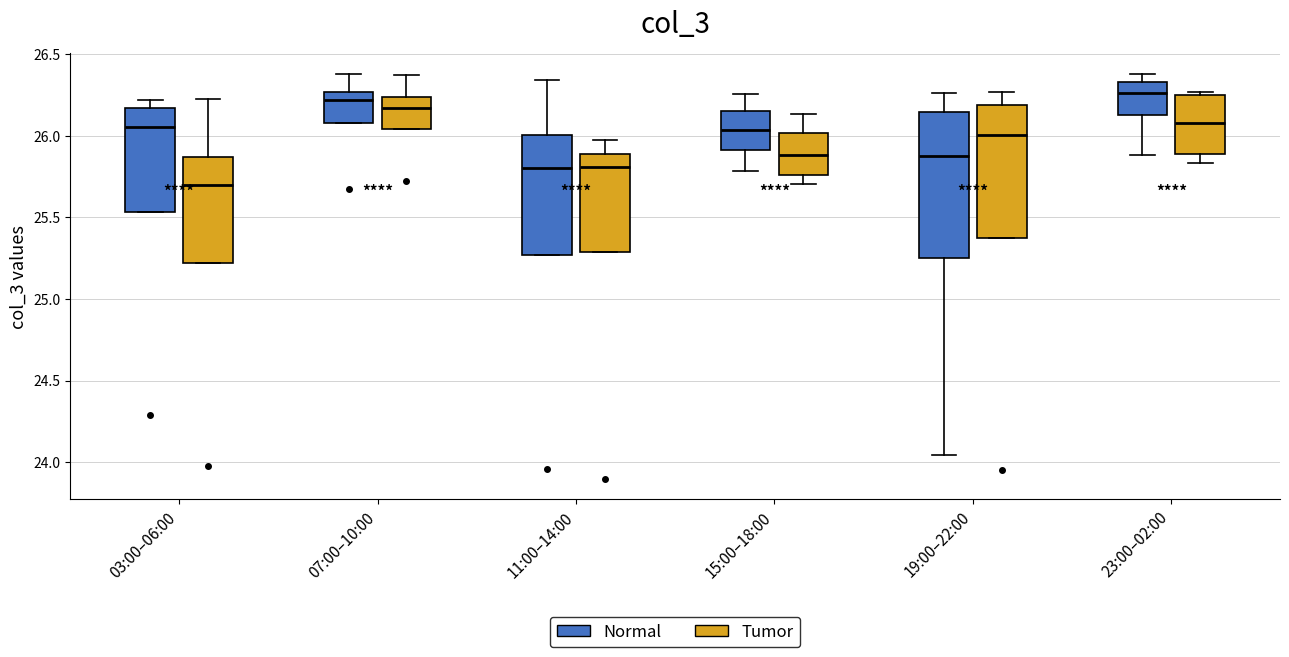

Reading left to right, read every box against the y-axis: the position of its median line, the range the box covers, and the ends of its whiskers. The values are not printed on the chart, so give them approximately, as read against the axis.

03:00–06:00 (Normal): median 26.05, box 25.55 to 26.15, whiskers 25.55 to 26.20
03:00–06:00 (Tumor): median 25.70, box 25.20 to 25.85, whiskers 25.20 to 26.20
07:00–10:00 (Normal): median 26.20, box 26.10 to 26.25, whiskers 26.10 to 26.40
07:00–10:00 (Tumor): median 26.15, box 26.05 to 26.25, whiskers 26.05 to 26.35
11:00–14:00 (Normal): median 25.80, box 25.25 to 26.00, whiskers 25.25 to 26.35
11:00–14:00 (Tumor): median 25.80, box 25.30 to 25.90, whiskers 25.30 to 26.00
15:00–18:00 (Normal): median 26.05, box 25.90 to 26.15, whiskers 25.80 to 26.25
15:00–18:00 (Tumor): median 25.90, box 25.75 to 26.00, whiskers 25.70 to 26.15
19:00–22:00 (Normal): median 25.90, box 25.25 to 26.15, whiskers 24.05 to 26.25
19:00–22:00 (Tumor): median 26.00, box 25.35 to 26.20, whiskers 25.35 to 26.25
23:00–02:00 (Normal): median 26.25, box 26.15 to 26.35, whiskers 25.90 to 26.40
23:00–02:00 (Tumor): median 26.10, box 25.90 to 26.25, whiskers 25.85 to 26.25 (just above the box's upper edge)